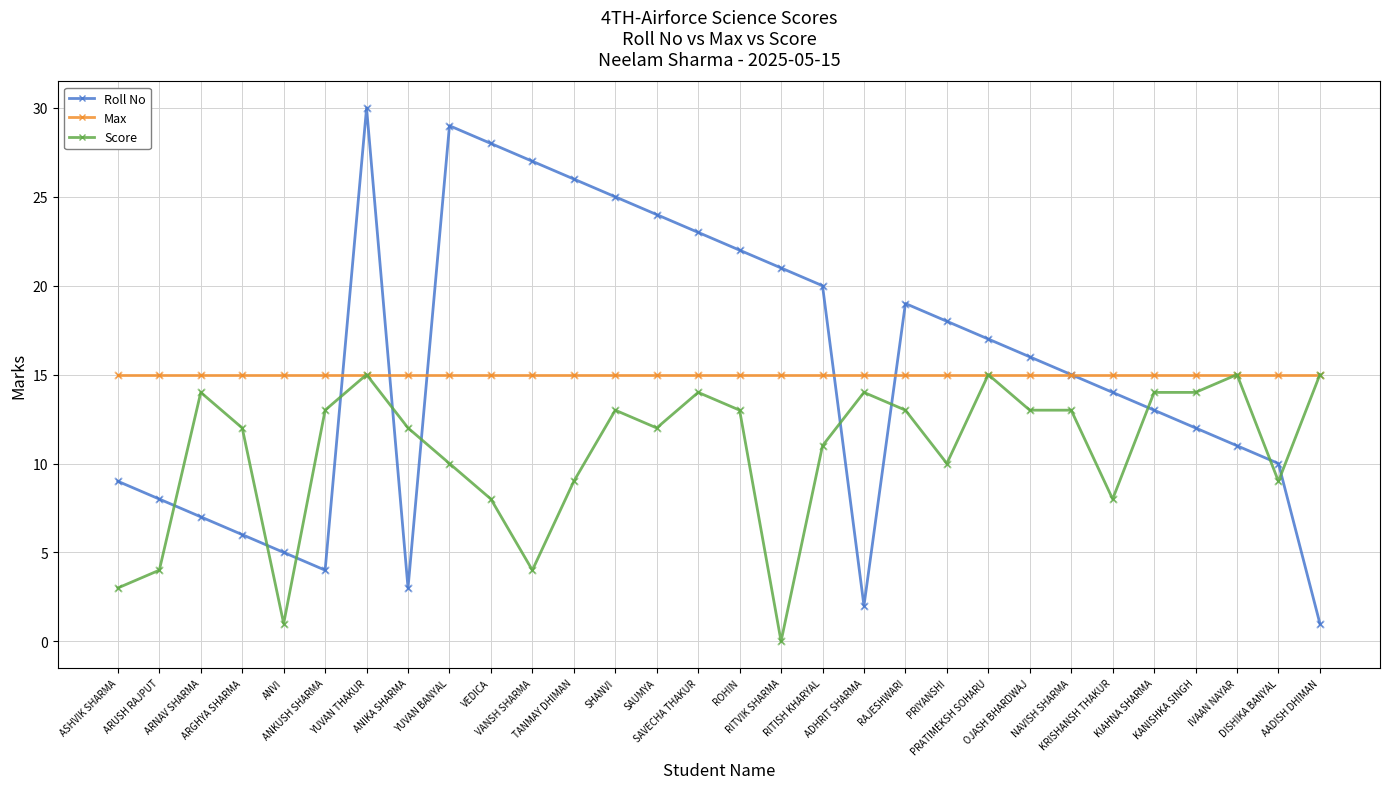

Is the value of Roll No at KIAHNA SHARMA greater than the value of Score at ADHRIT SHARMA?

No